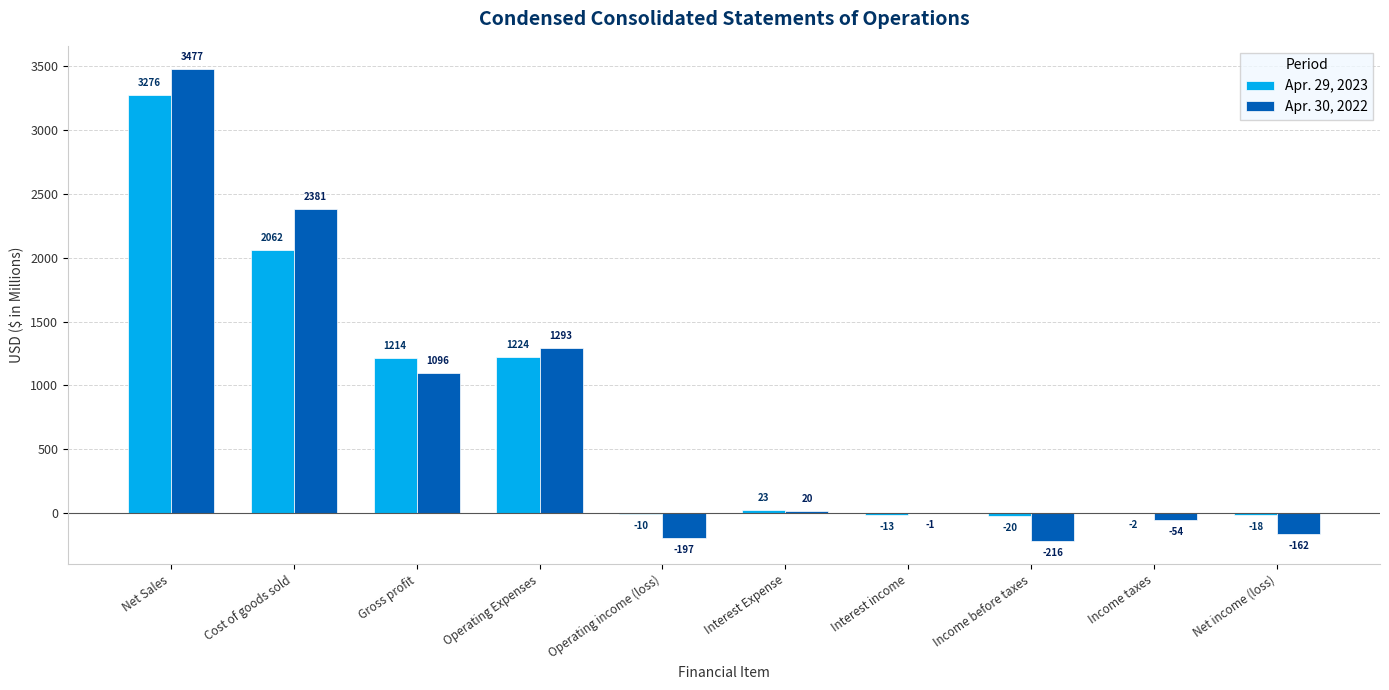

What value does the Apr. 30, 2022 series have at Net Sales?

3477